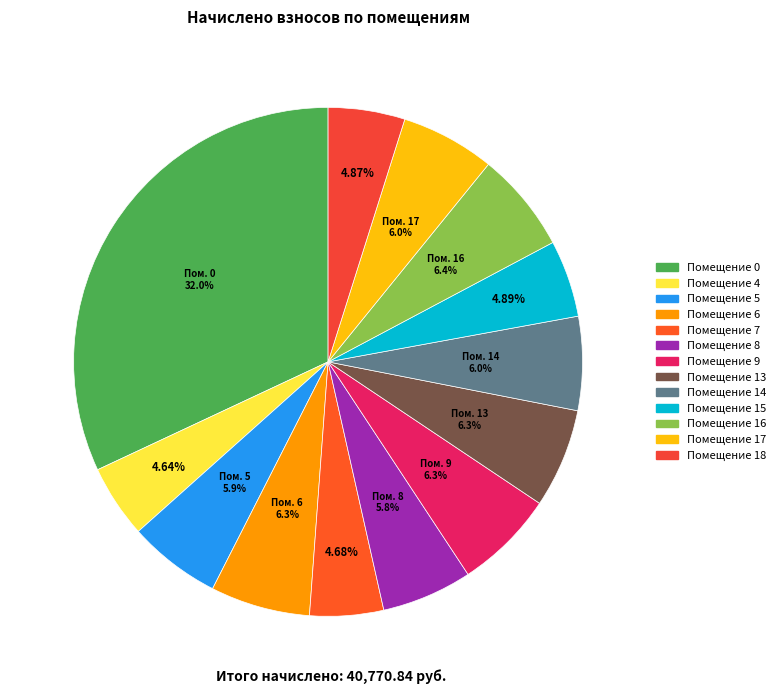

To the nearest percent, what is the difference between the largest and smallest slice percentages?

27%